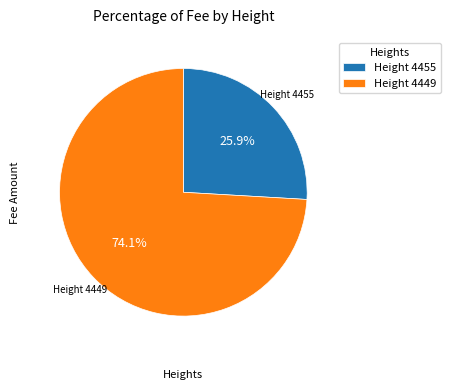

What is the total percentage of Height 4449 and Height 4455?

100.0%